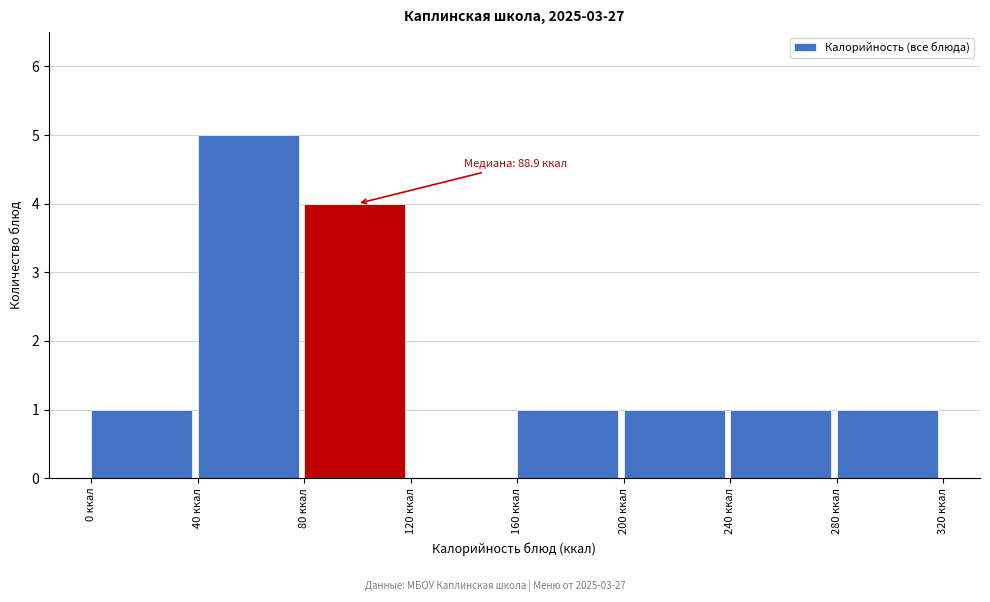

Which range on the x-axis has the tallest bar?

40 to 80